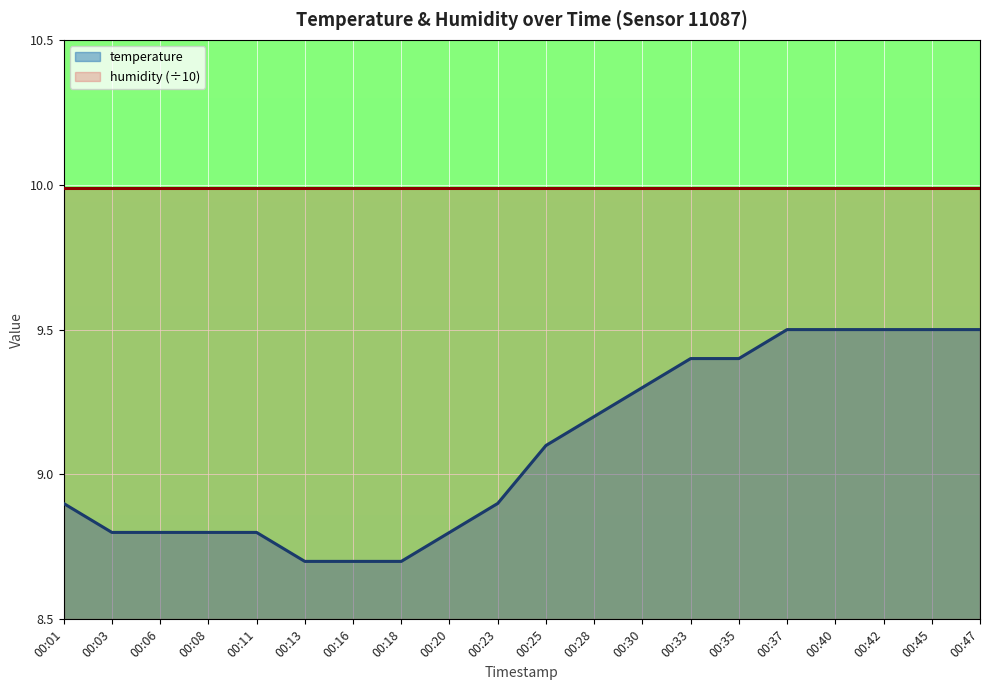

What is the change in value from 00:18 to 00:37?

+0.8